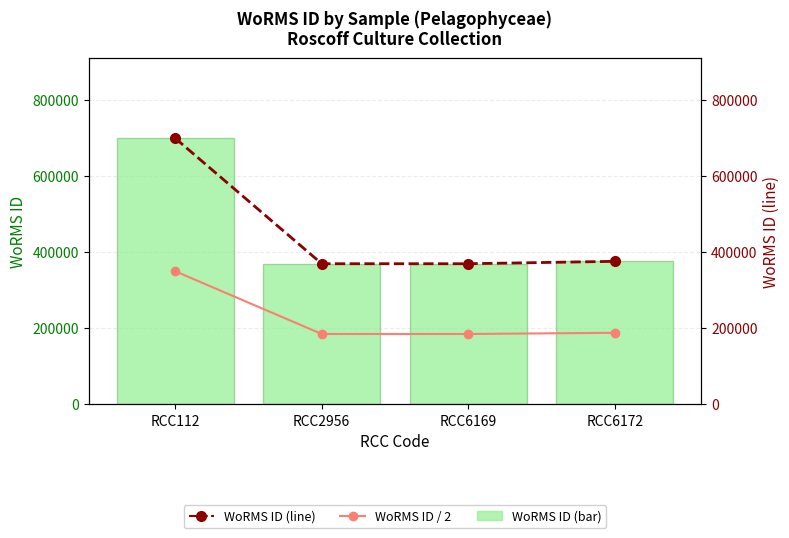

Rank the series by their maximum value, from highest to lowest.

WoRMS ID (bar), WoRMS ID (line), WoRMS ID / 2